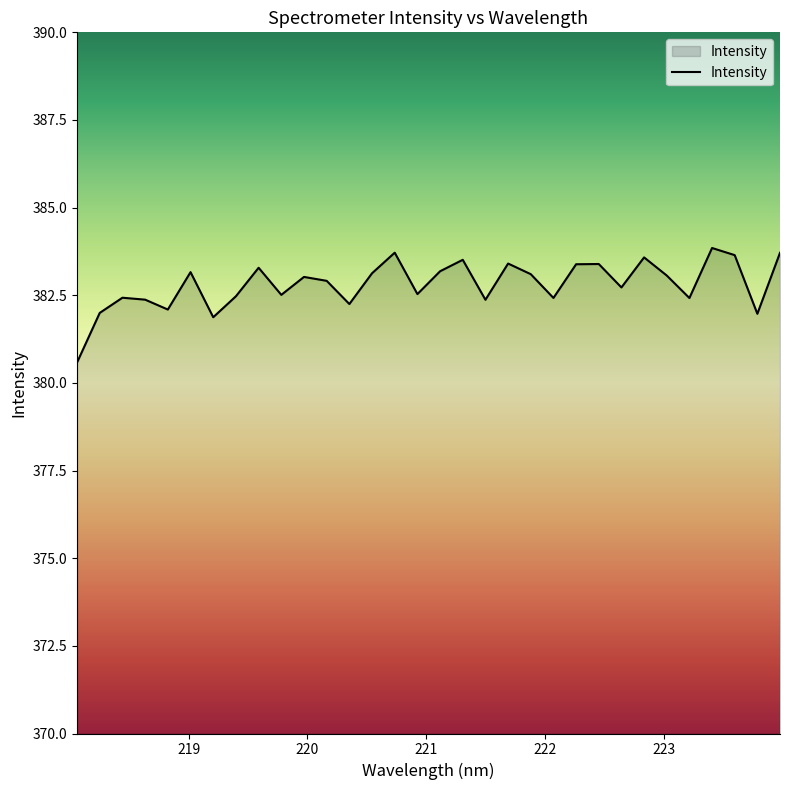

What is the maximum value shown in the chart?

383.8